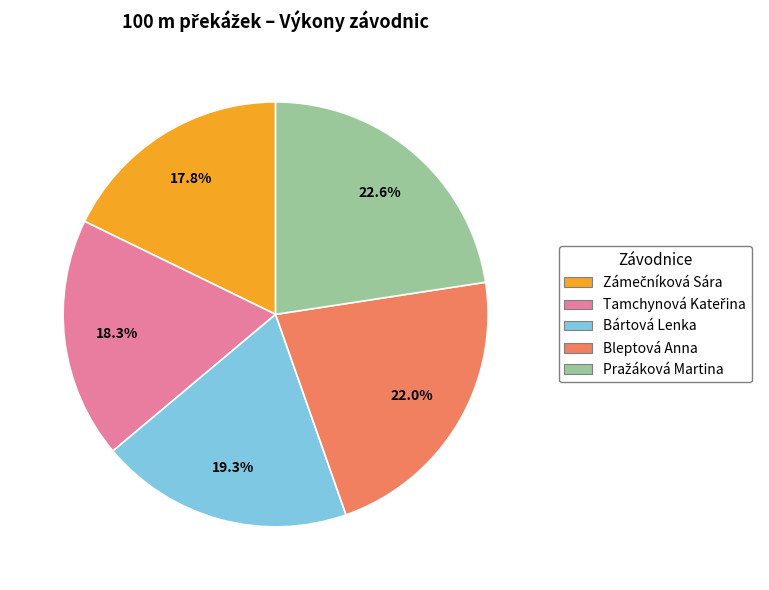

What percentage is NOT represented by Bártová Lenka?

80.7%